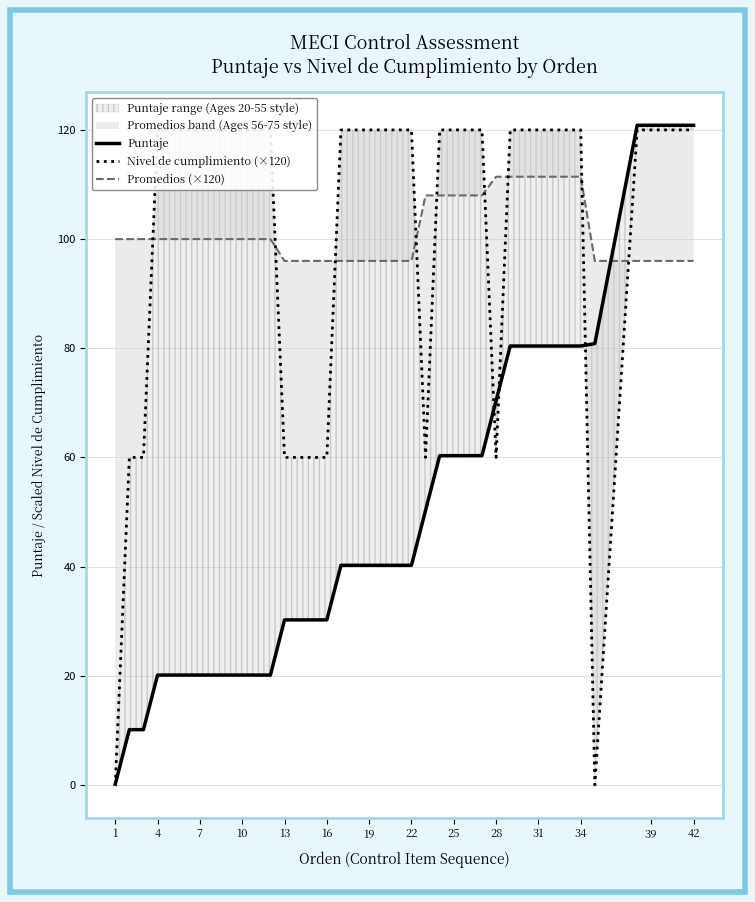

Rank the series by their maximum value, from lowest to highest.

Promedios (×120), Nivel de cumplimiento (×120), Puntaje